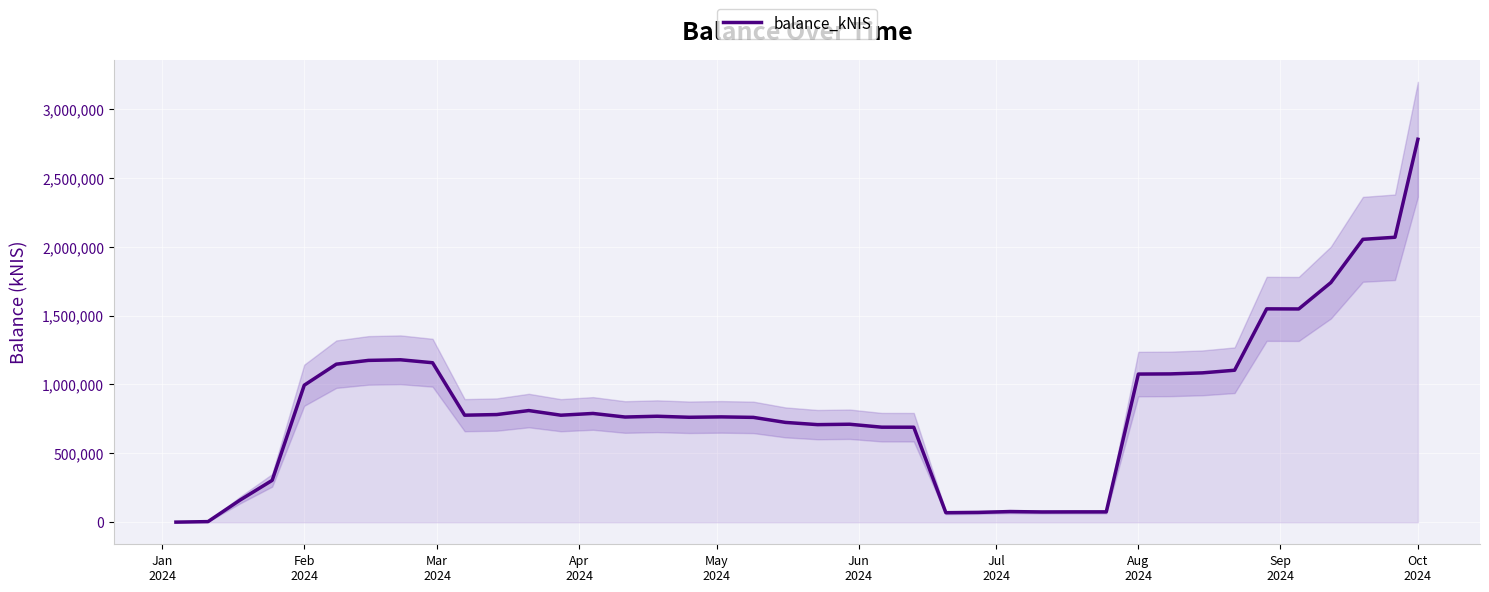

How many interior local peaks (higher than both neighbors) does the data have?

8